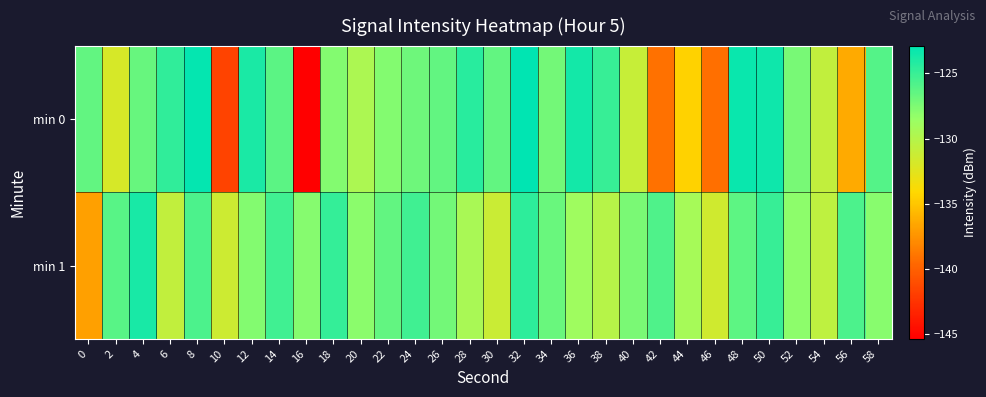

How many distinct data groups are displayed?

2